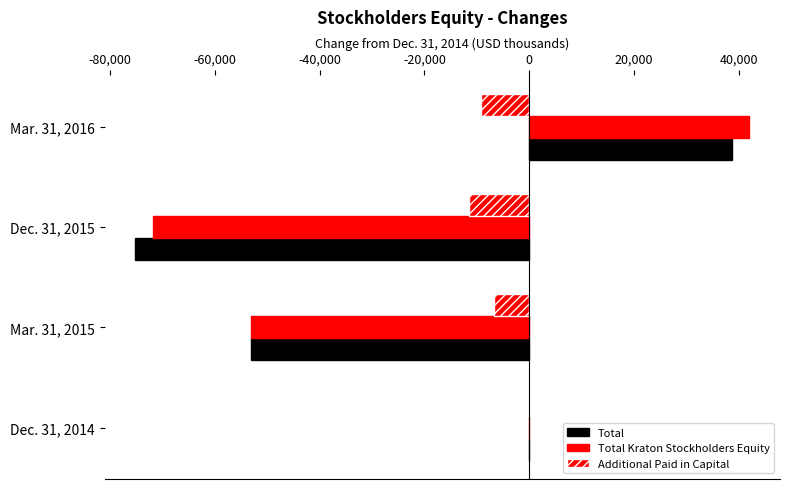

How many data points in Additional Paid in Capital are above -6698?

1